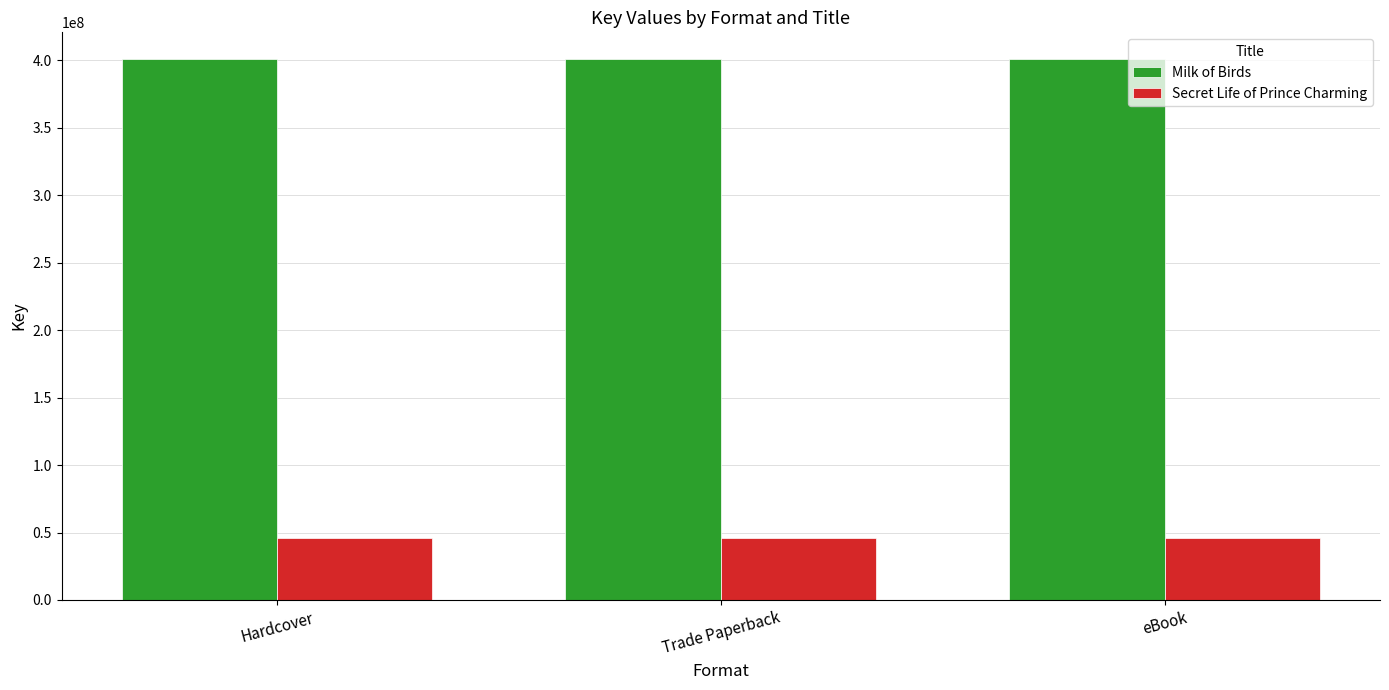

What is the sum of the Secret Life of Prince Charming values at Trade Paperback and Hardcover?

92511030